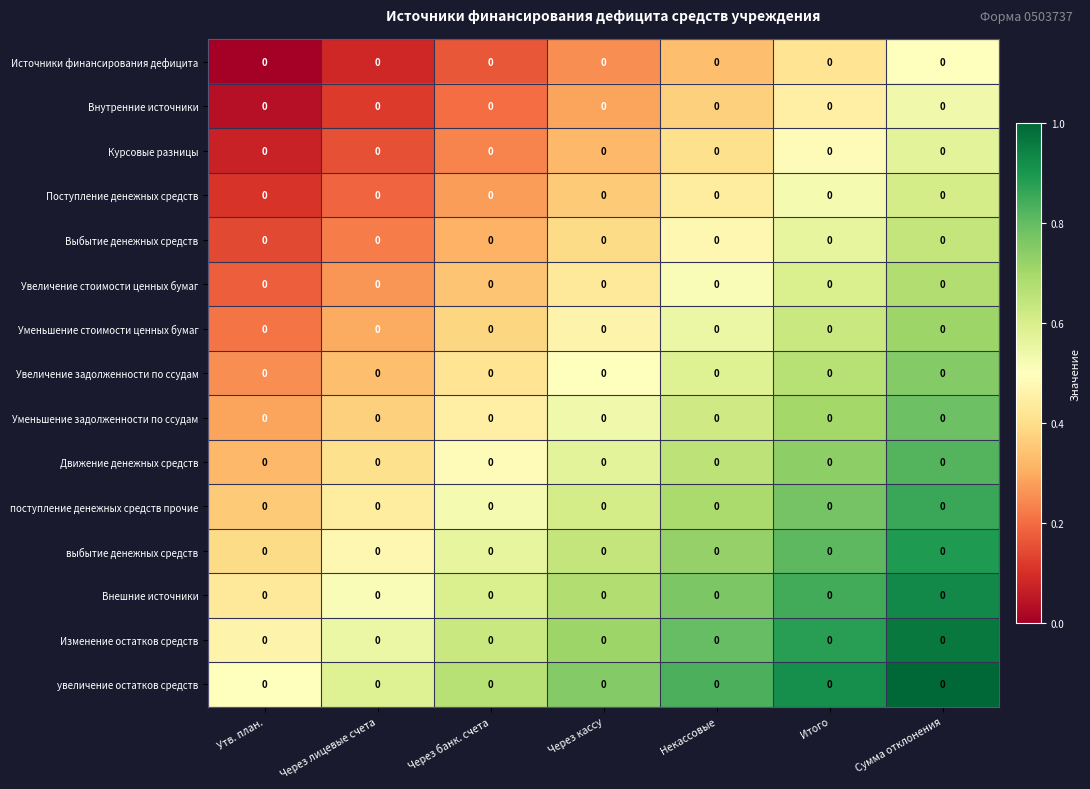

How many categories are shown in the chart?

7